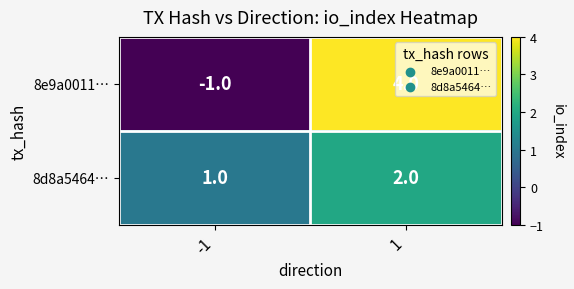

True or false: 8e9a0011… has a value of 4 at 1.

True